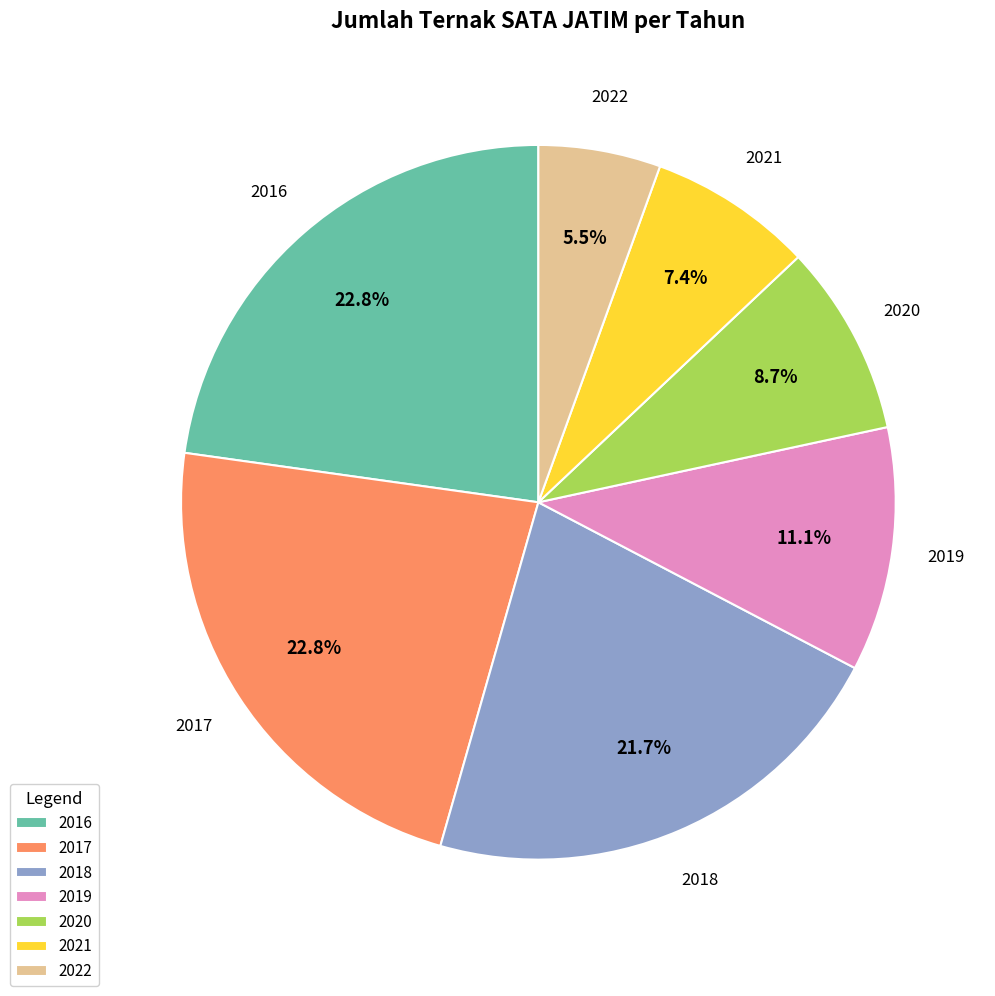

Between 2019 and 2017, which is larger?

2017